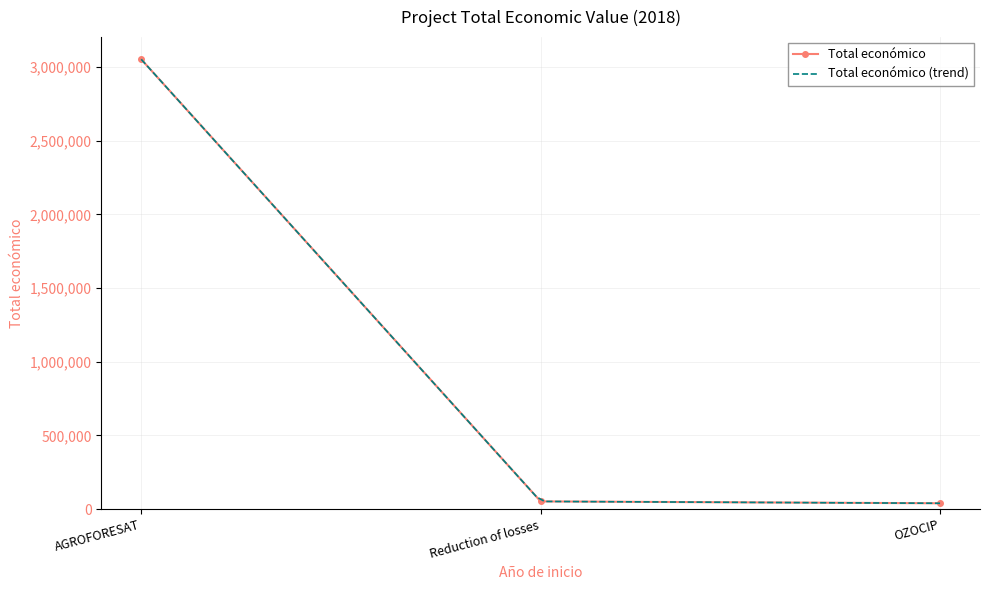

Which category has the highest value across all series?

AGROFORESAT